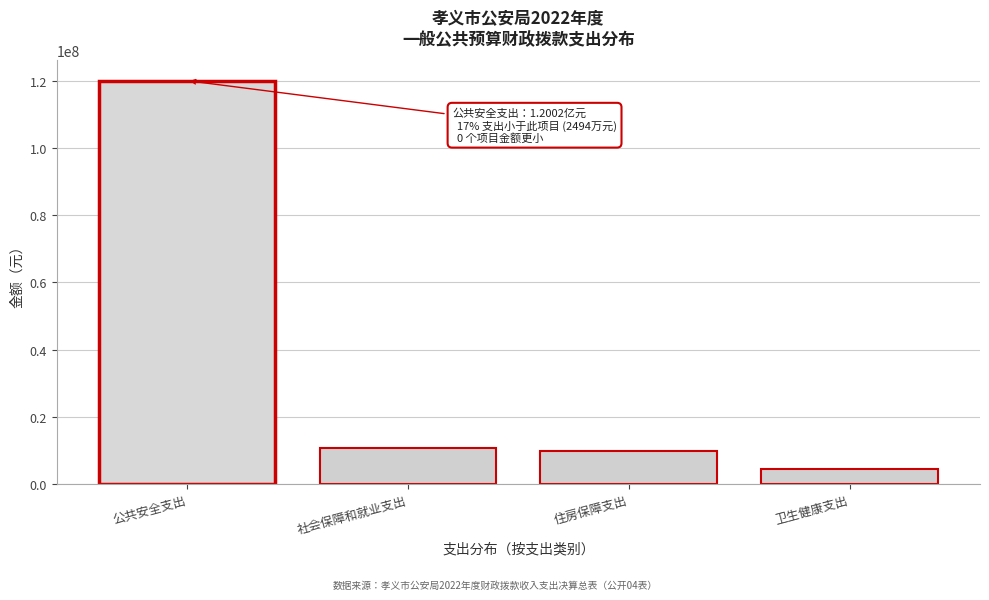

Reading right to left, what are all the values shown in this chart?

卫生健康支出=4441422.5	住房保障支出=9830606.0	社会保障和就业支出=10670713.9	公共安全支出=120018330.8